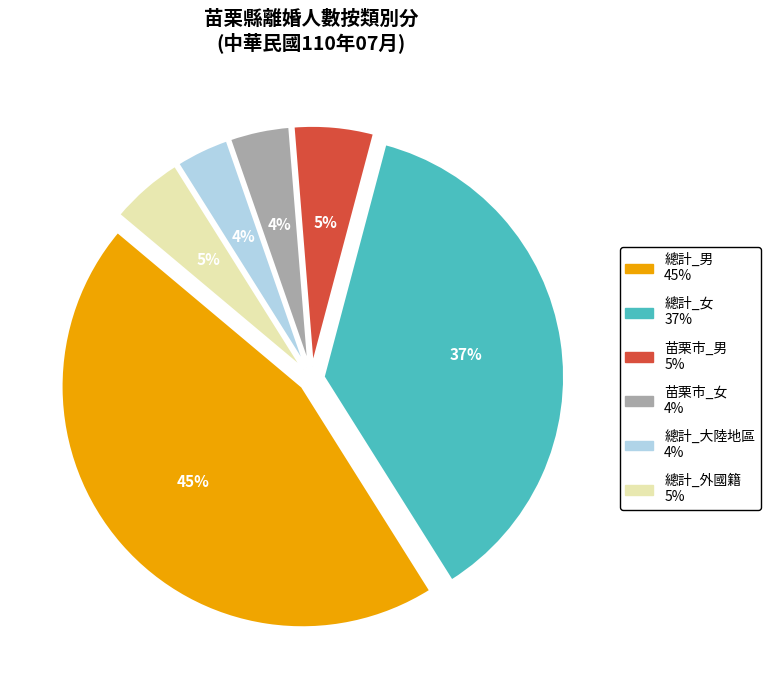

Which slice is the largest?

總計_男